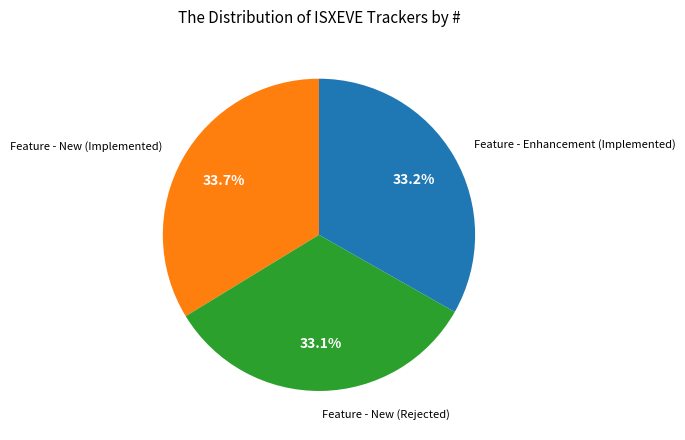

Which slice is the largest?

Feature - New (Implemented)